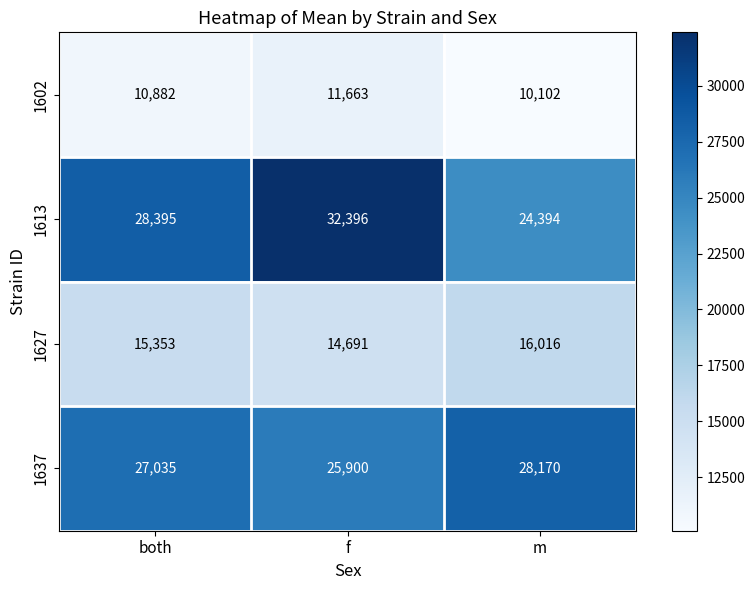

Rank the series by their maximum value, from highest to lowest.

1613, 1637, 1627, 1602